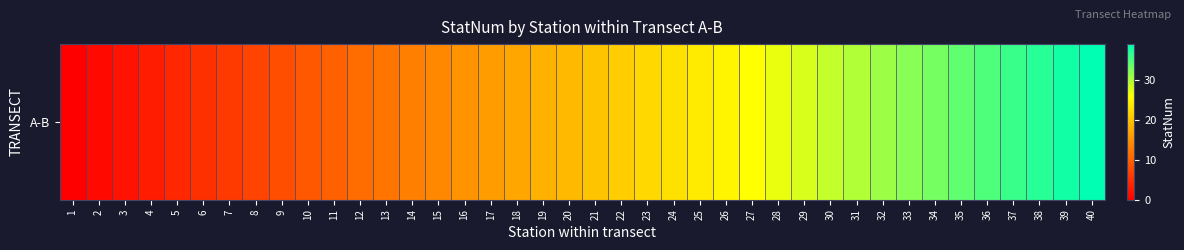

List the labels in order of value, smallest first.

1, 2, 3, 4, 5, 6, 7, 8, 9, 10, 11, 12, 13, 14, 15, 16, 17, 18, 19, 20, 21, 22, 23, 24, 25, 26, 27, 28, 29, 30, 31, 32, 33, 34, 35, 36, 37, 38, 39, 40